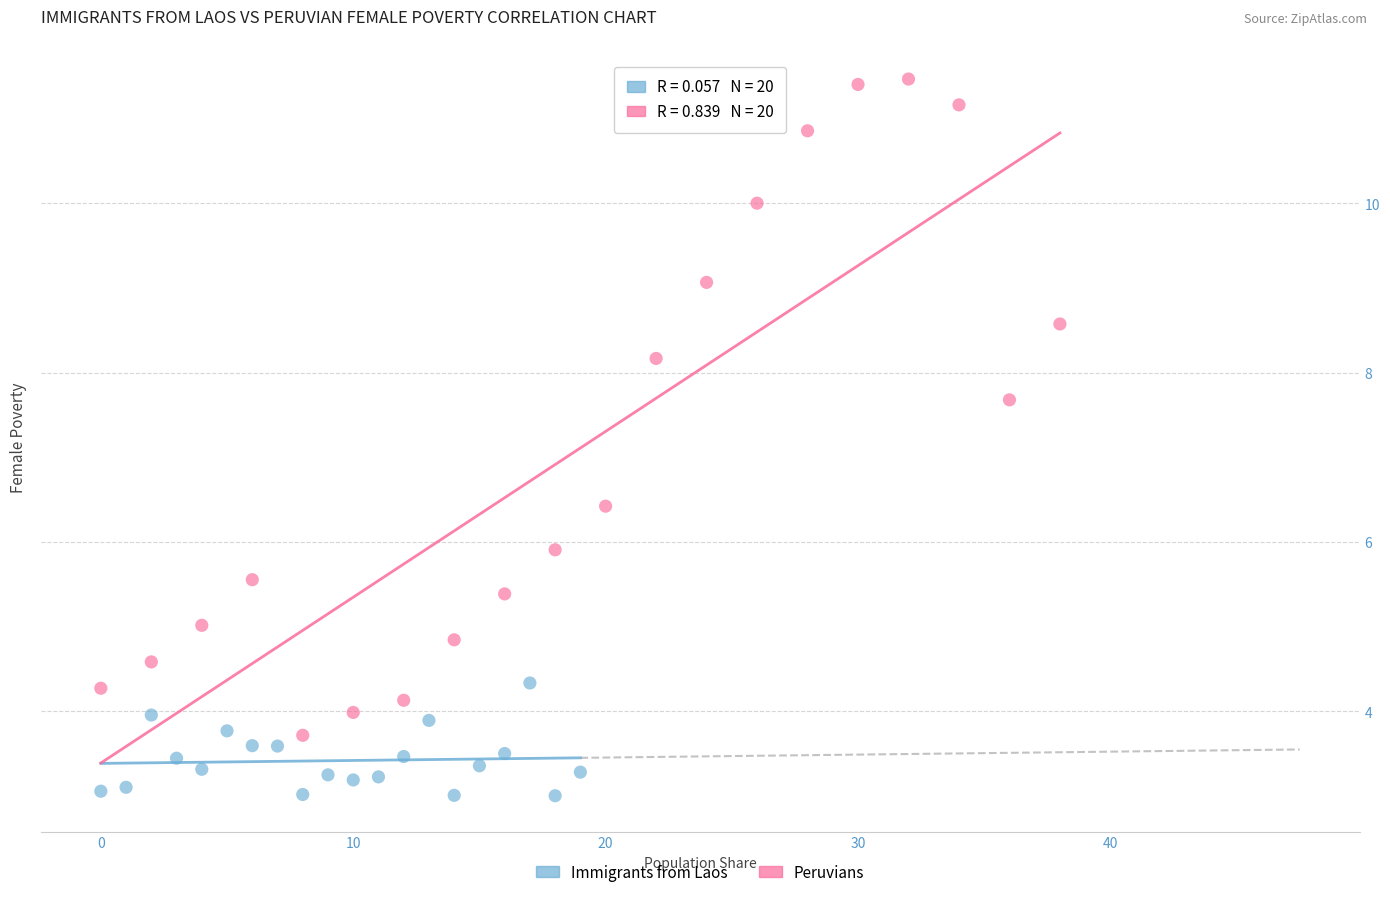

Which series reaches the maximum Y coordinate?

Peruvians